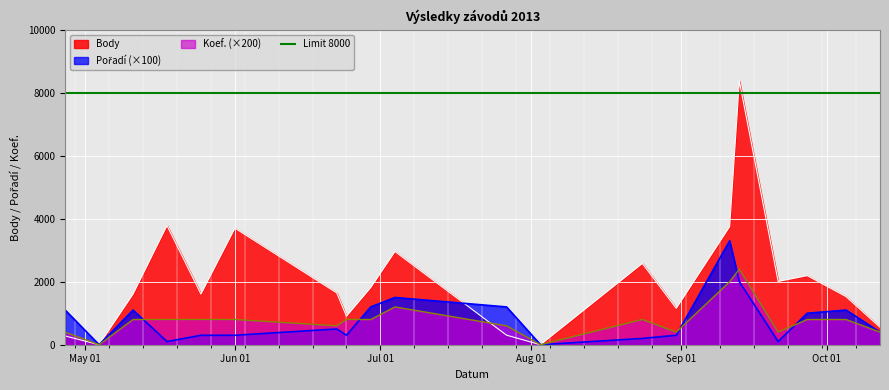

Between which two adjacent categories do Pořadí and Koef. first intersect?

2013-05-11 and 2013-05-18